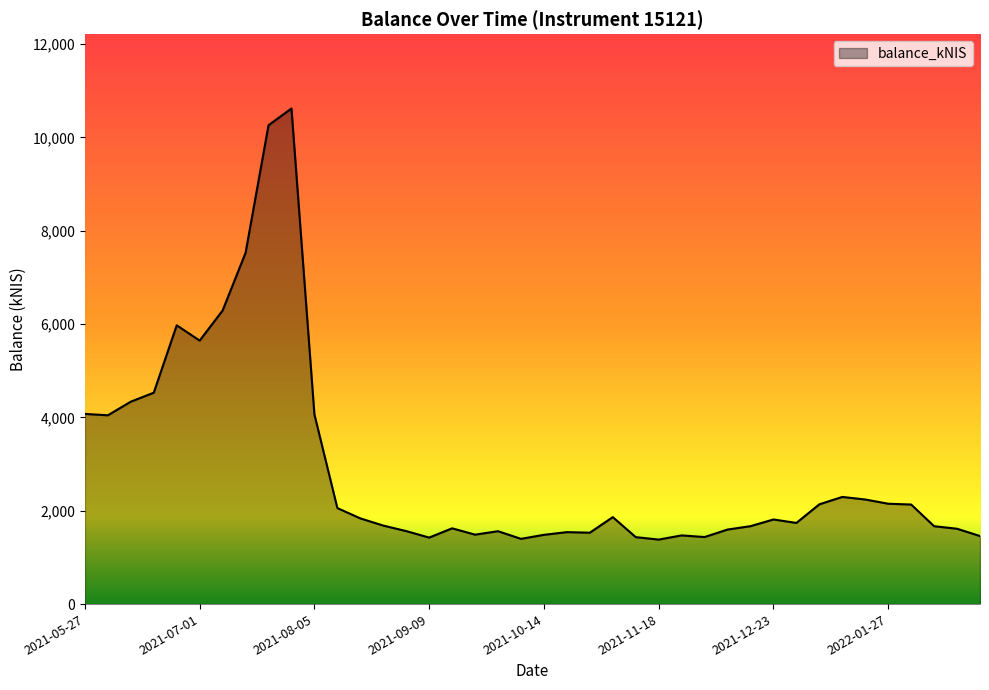

What is the greatest value displayed?

10621.2